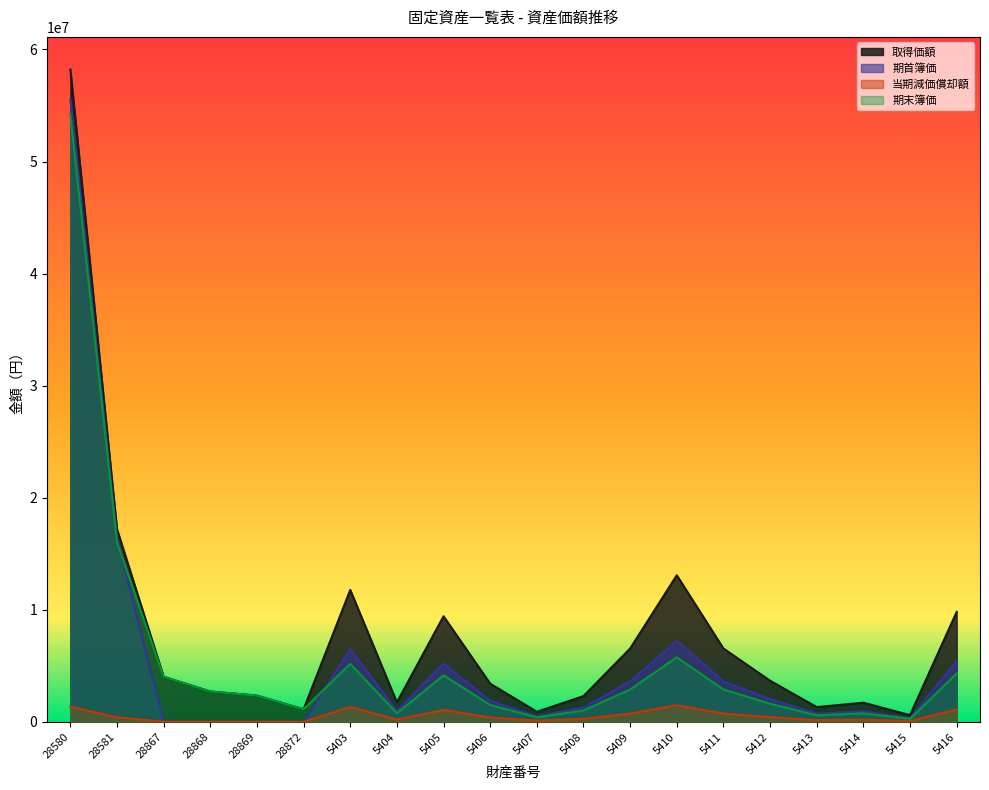

How many categories are shown in the chart?

20